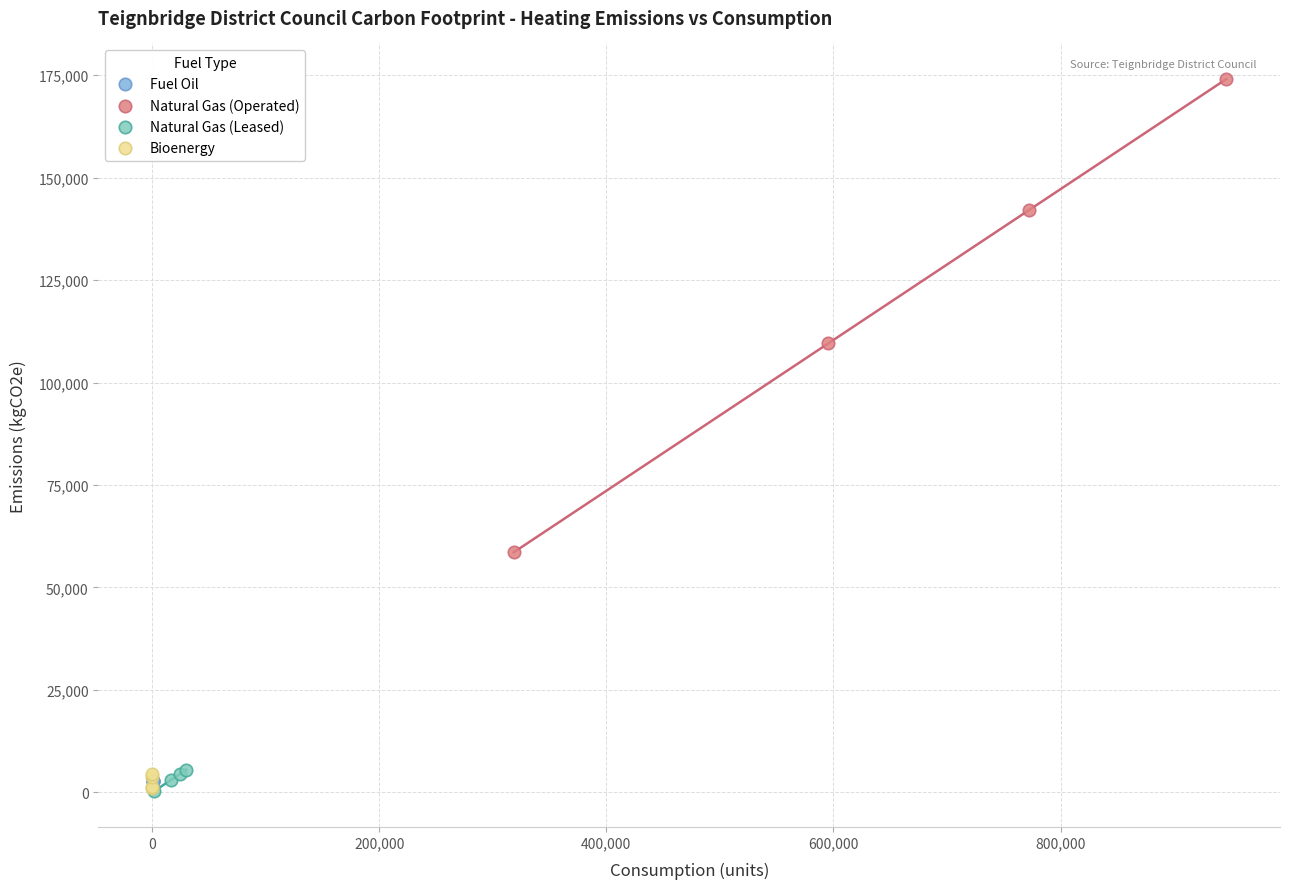

Which series reaches the maximum Y coordinate?

Natural Gas (Operated)